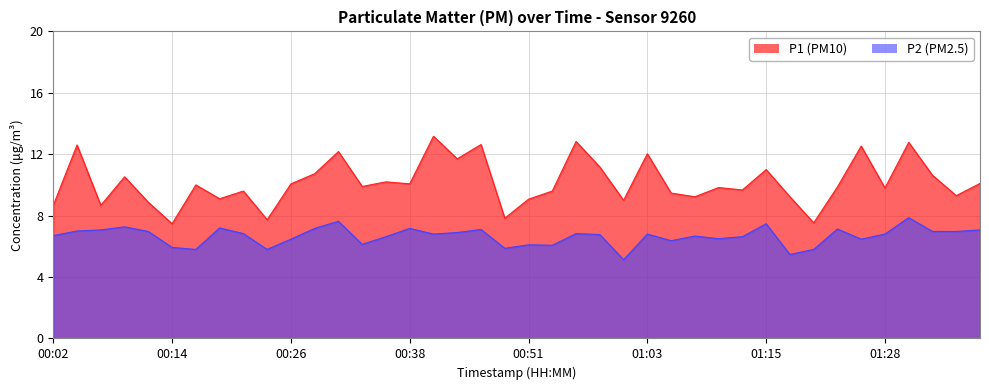

List the labels in order of P2 value, smallest first.

01:01, 01:18, 00:16, 00:24, 01:20, 00:48, 00:14, 00:53, 00:51, 00:34, 01:06, 00:26, 01:25, 01:11, 00:36, 01:13, 01:08, 00:02, 00:58, 00:41, 01:03, 01:28, 00:21, 00:56, 00:43, 00:11, 01:33, 01:35, 00:04, 00:06, 01:38, 00:46, 01:23, 00:29, 00:38, 00:19, 00:09, 01:15, 00:31, 01:30